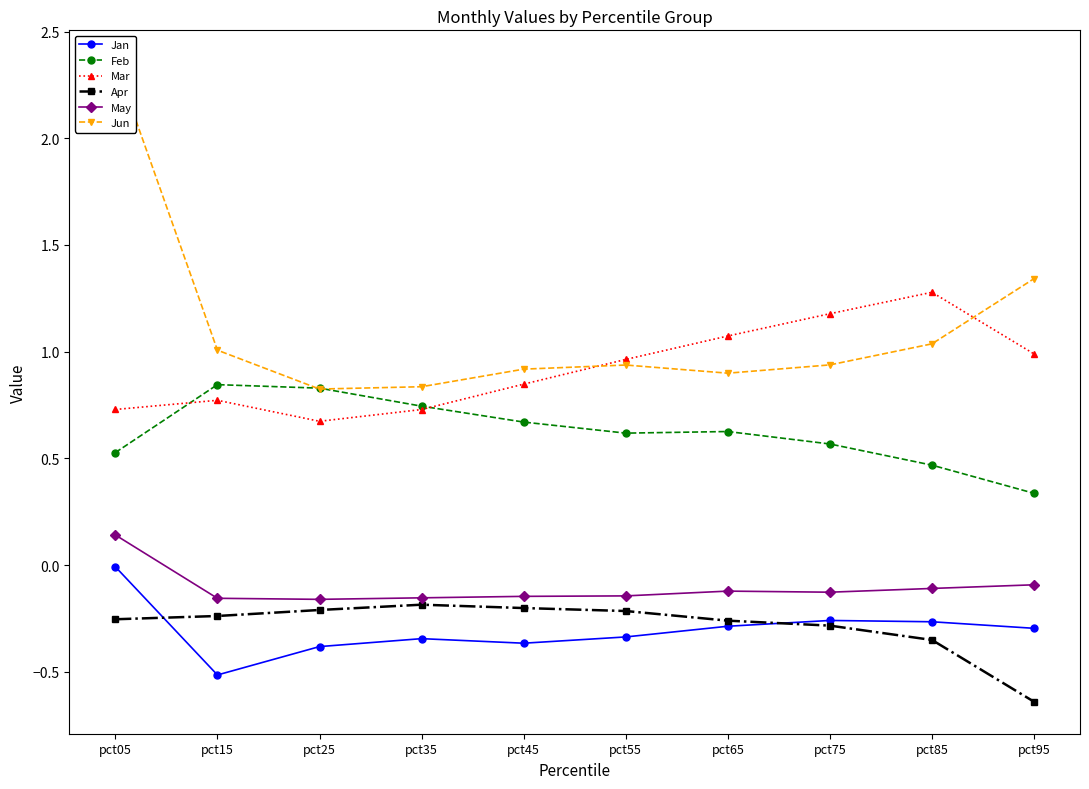

Where is Apr nearest to the value 0?

pct35